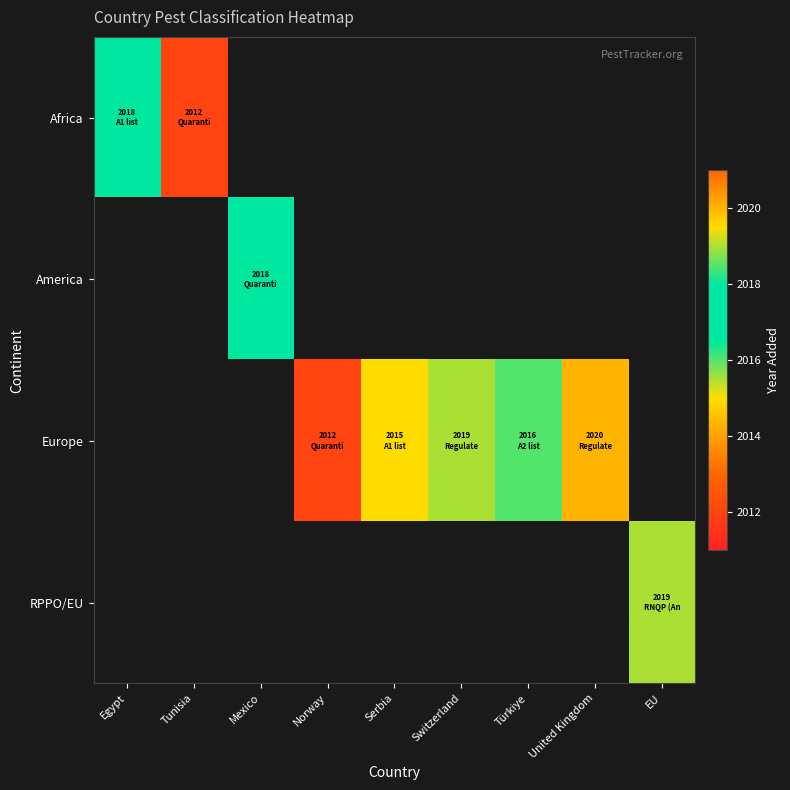

How many data points does each series have?

9